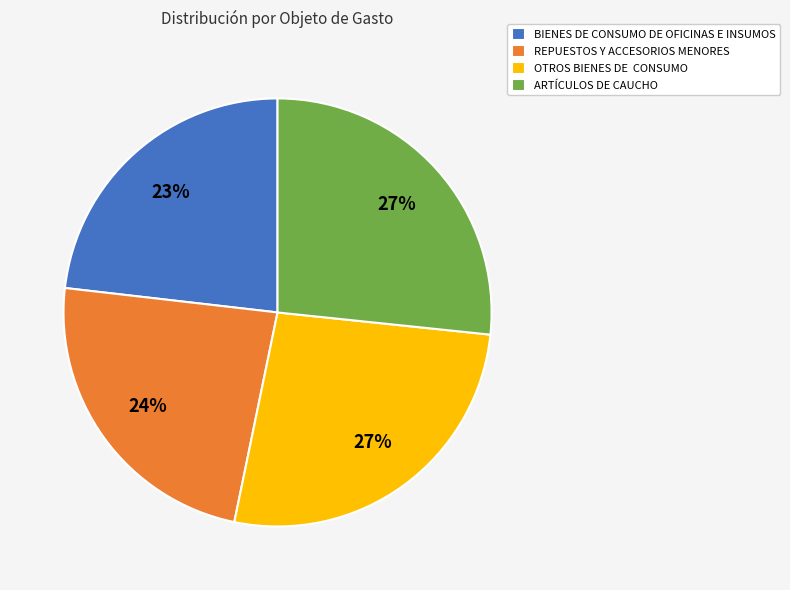

Is it true that ARTÍCULOS DE CAUCHO is 36% of the pie?

False